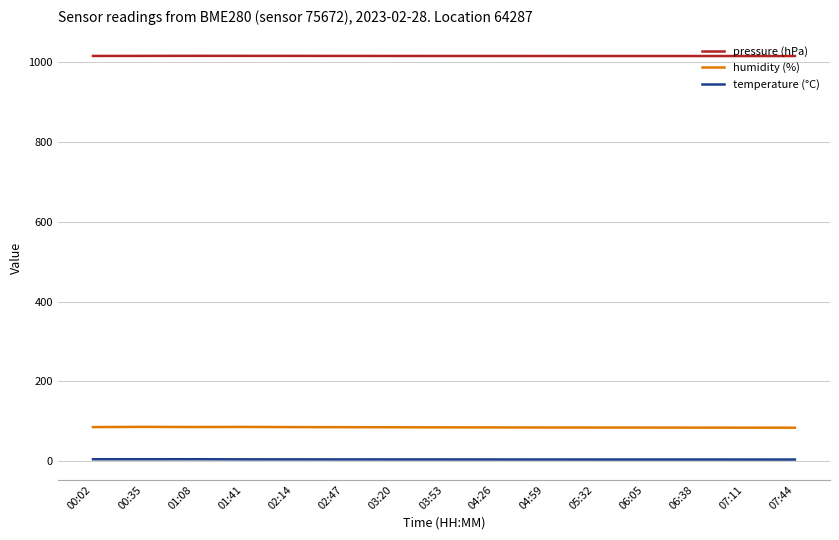

What is the greatest value displayed?

1016.4